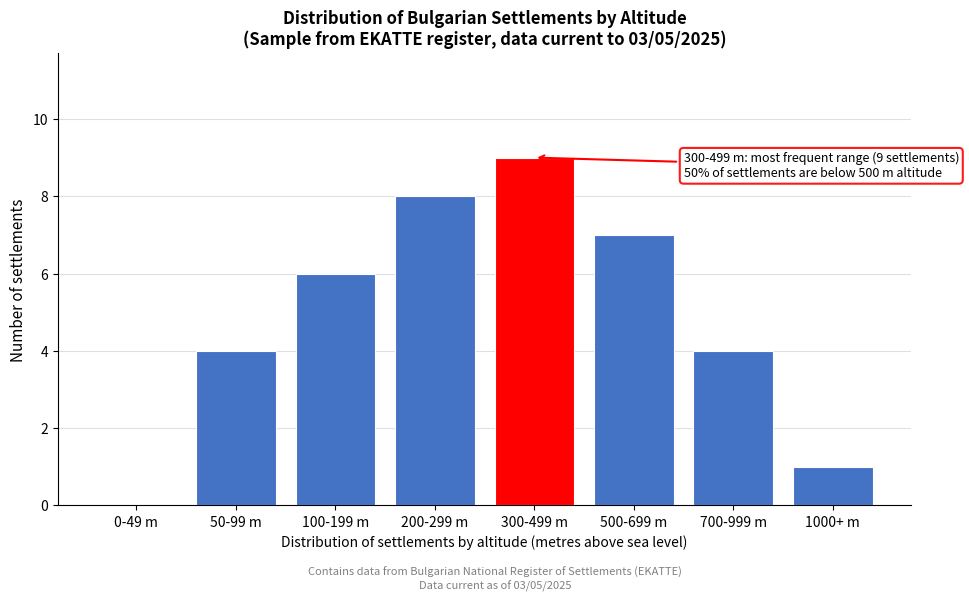

Reading left to right, extract all data points from this chart.

0-49 m=0	50-99 m=4	100-199 m=6	200-299 m=8	300-499 m=9	500-699 m=7	700-999 m=4	1000+ m=1